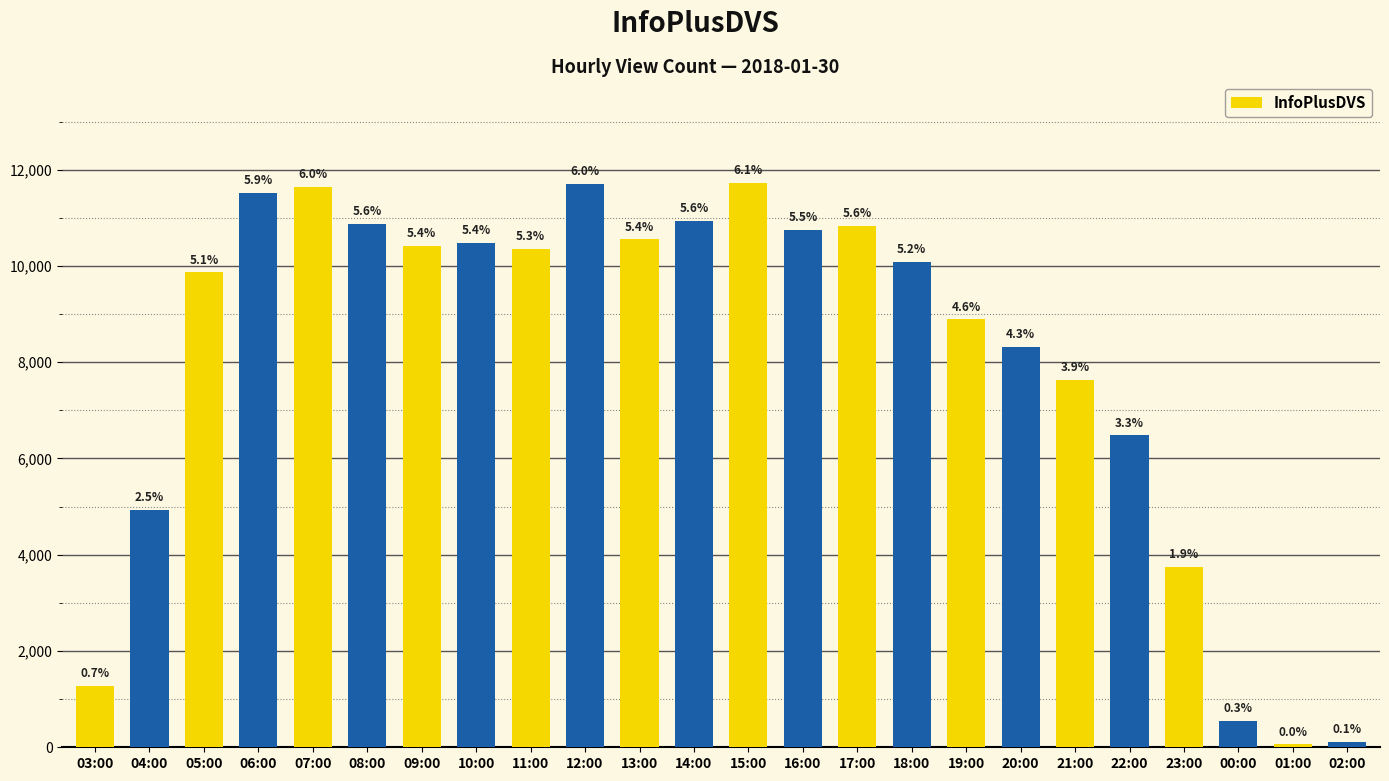

Where does the data first go above 10354?

06:00